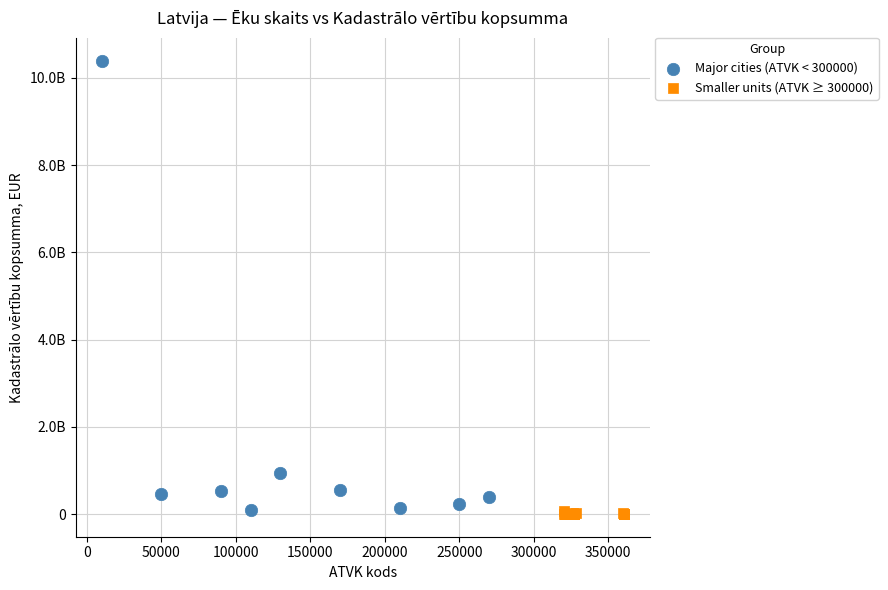

Which series contains the lowest Y value?

Smaller units (ATVK ≥ 300000)